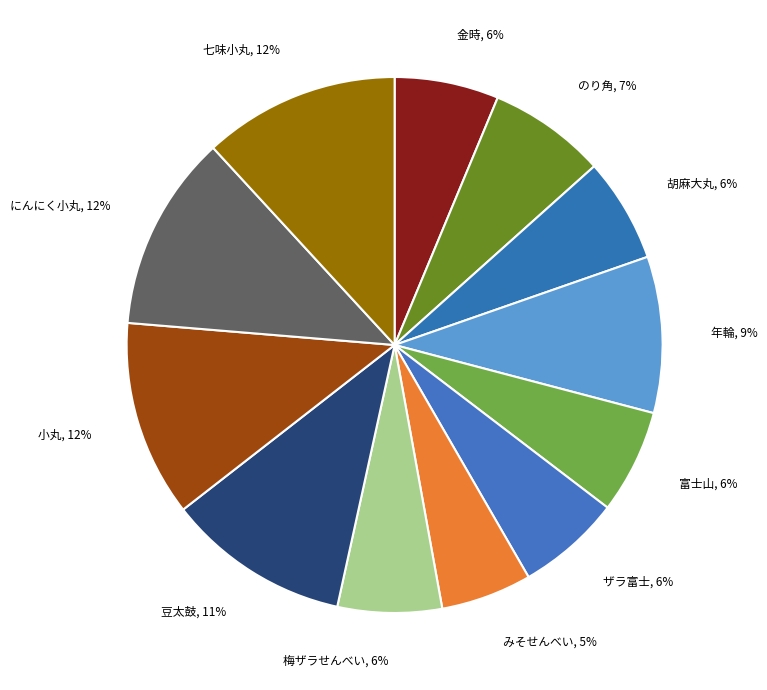

What is the smallest slice in the pie chart?

みそせんべい